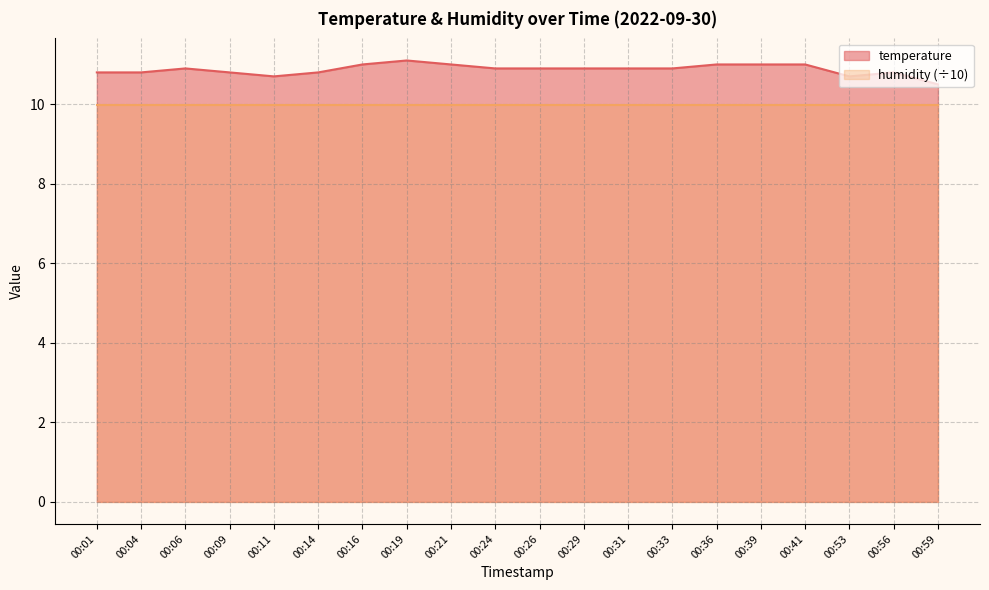

True or false: there are more than 2 points higher than both neighbors.

True